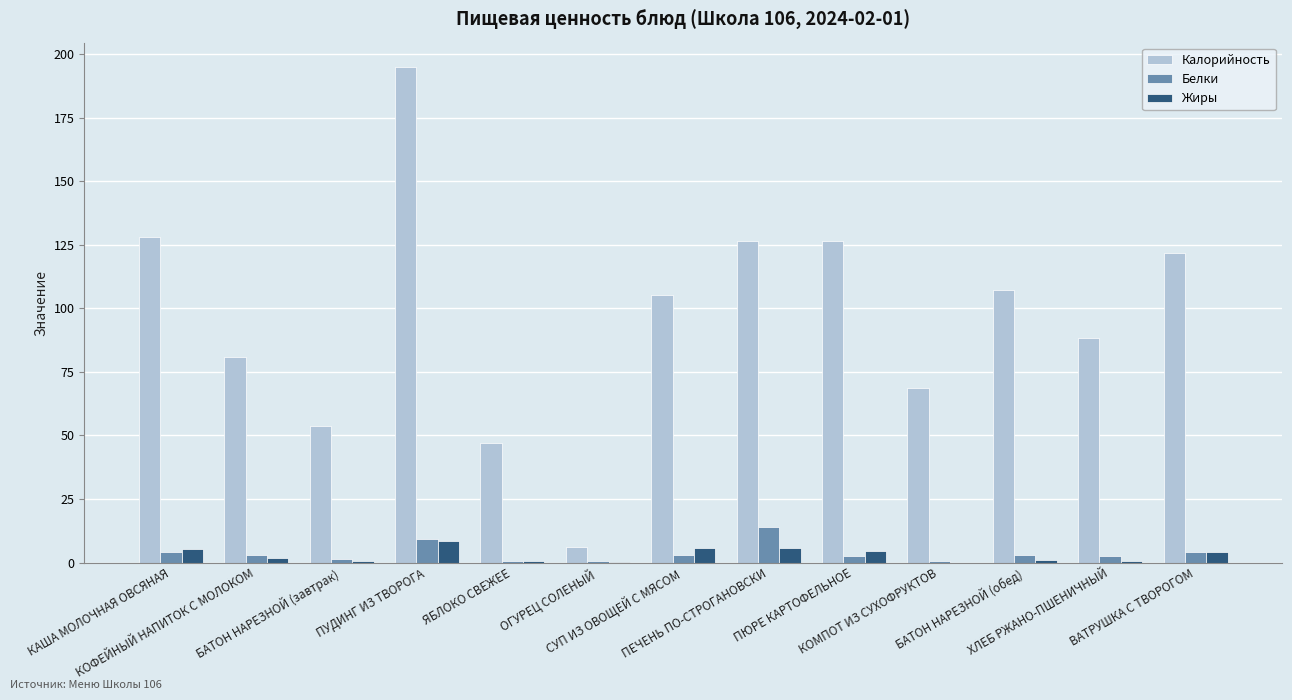

Read the Белки value at КОФЕЙНЫЙ НАПИТОК С МОЛОКОМ.

2.8